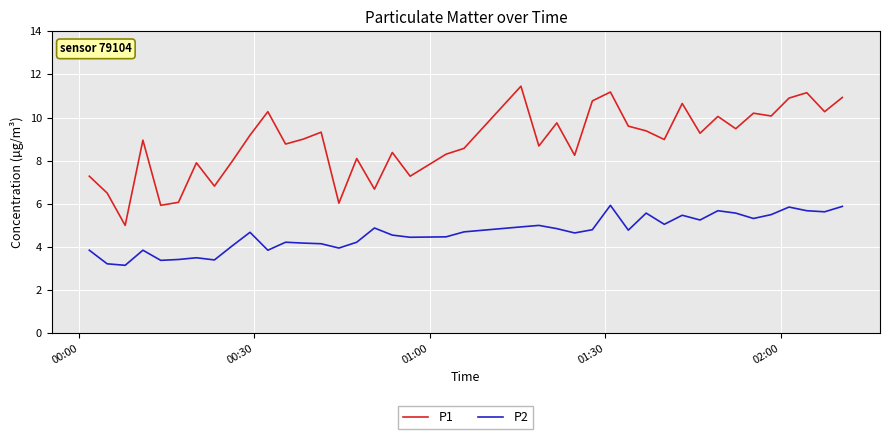

True or false: P2 and P1 intersect in this chart.

False